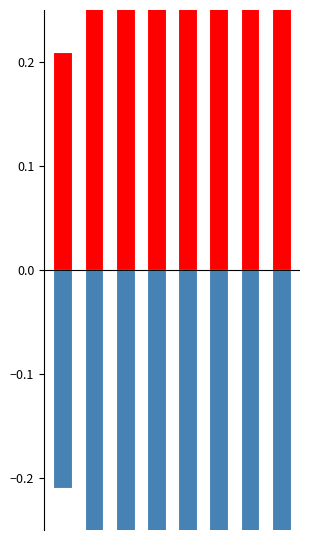

Which series has the largest total across all categories?

Speed (knots) positive